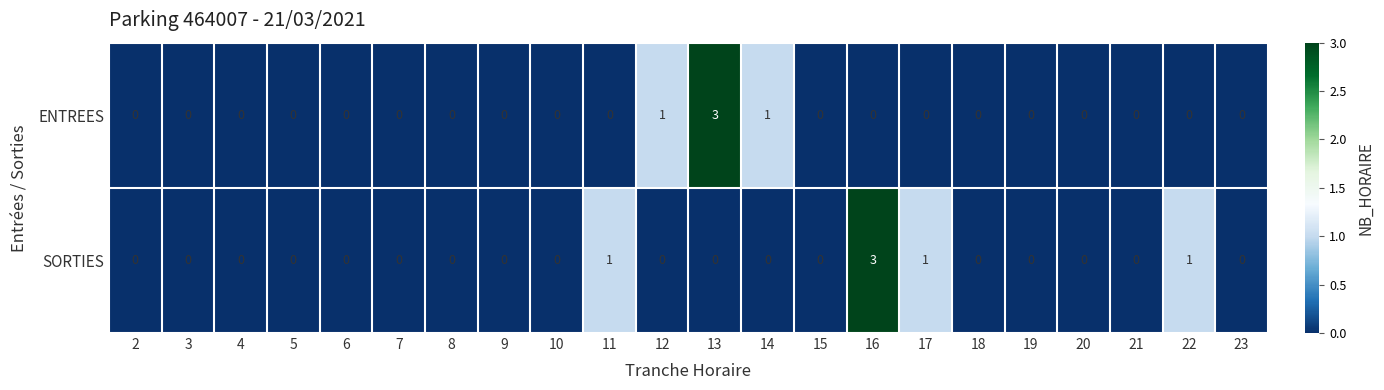

How many positive values does the SORTIES series have?

4